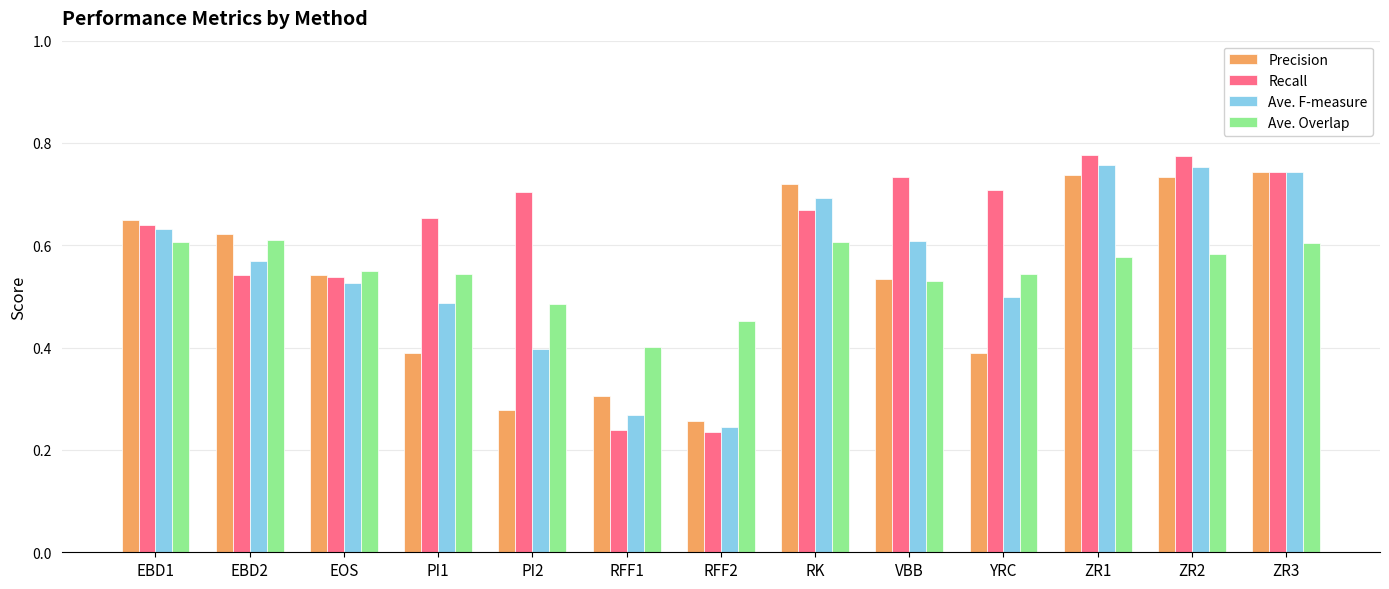

True or false: Ave. F-measure has a value of 0.7 at PI1.

False